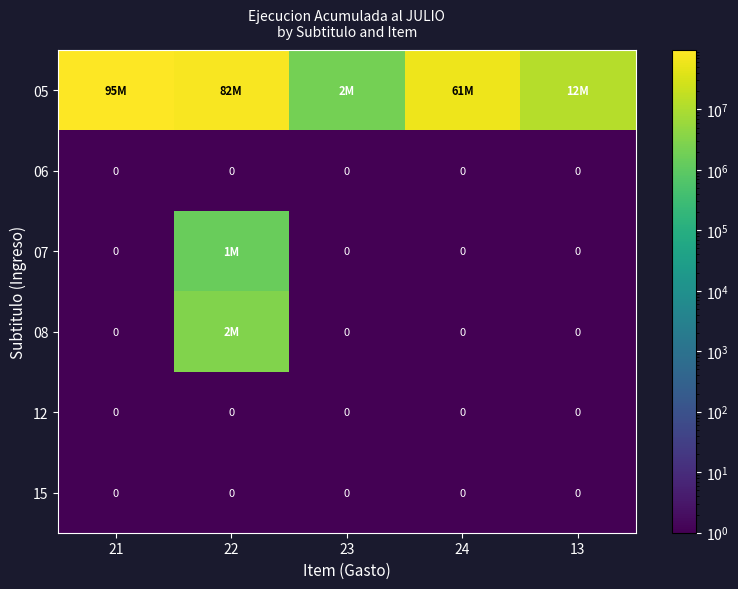

The 15 series shows 0 at 13. True or false?

True